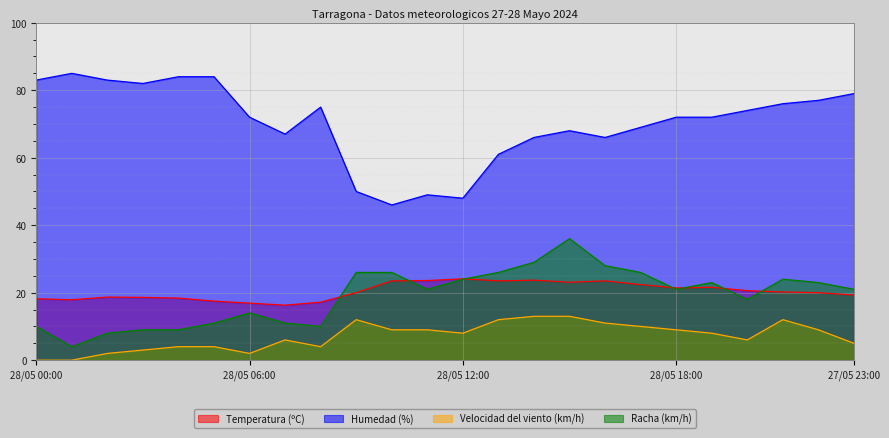

True or false: Velocidad del viento (km/h) and Racha (km/h) intersect in this chart.

False